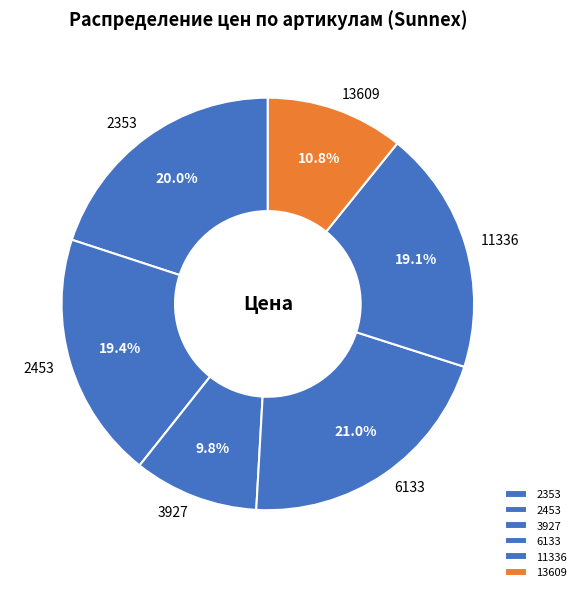

What percentage is NOT represented by 2353?

80.0%